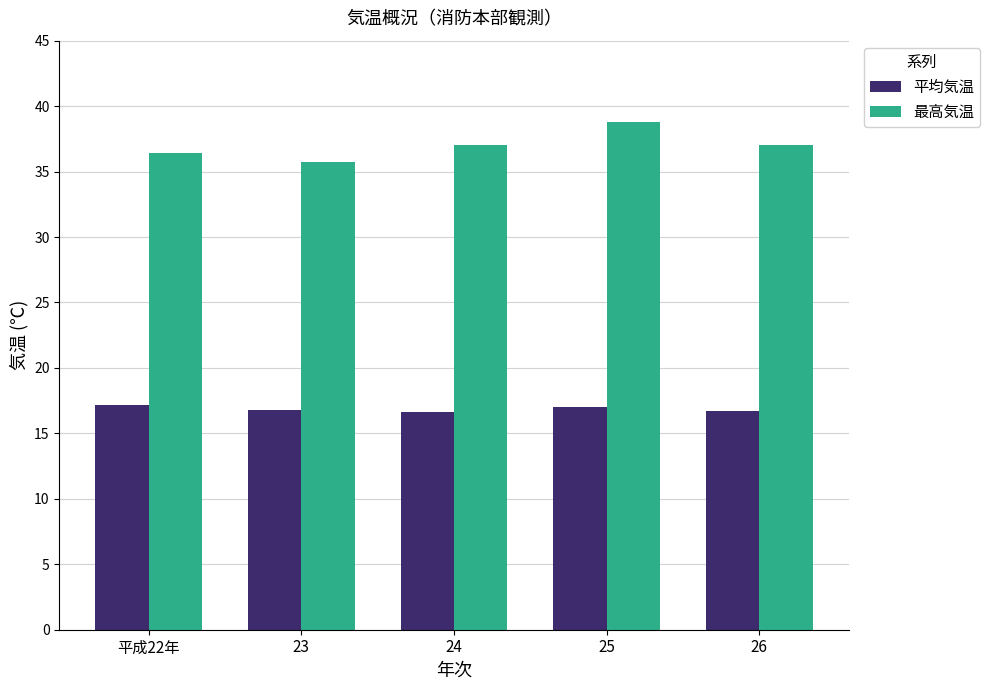

What is the label of the 3rd bar from the left?

24